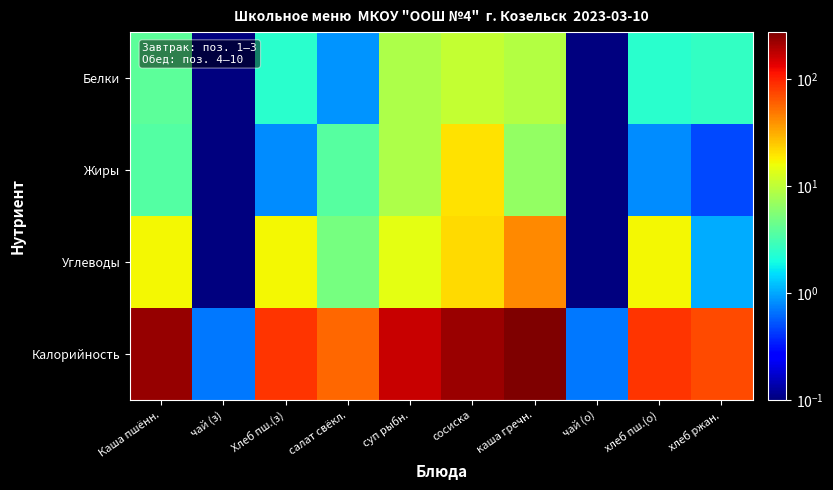

Reading right to left, what are all the values shown in this chart?

Белки: хлеб ржан.=2.6	хлеб пш.(о)=2.4	чай (о)=0.1	каша гречн.=8.9	сосиска=10.4	суп рыбн.=8.6	салат свёкл.=0.9	Хлеб пш.(з)=2.4	чай (з)=0.1	Каша пшённ.=3.9
Жиры: хлеб ржан.=0.5	хлеб пш.(о)=0.8	чай (о)=0.0	каша гречн.=6.7	сосиска=20.0	суп рыбн.=8.4	салат свёкл.=3.6	Хлеб пш.(з)=0.8	чай (з)=0.0	Каша пшённ.=3.6
Углеводы: хлеб ржан.=1.1	хлеб пш.(о)=16.7	чай (о)=0.0	каша гречн.=43.0	сосиска=21.2	суп рыбн.=14.3	салат свёкл.=5.0	Хлеб пш.(з)=16.7	чай (з)=0.0	Каша пшённ.=16.8
Калорийность: хлеб ржан.=72.4	хлеб пш.(о)=85.7	чай (о)=0.7	каша гречн.=276.5	сосиска=224.0	суп рыбн.=167.2	салат свёкл.=56.3	Хлеб пш.(з)=85.7	чай (з)=0.7	Каша пшённ.=234.4